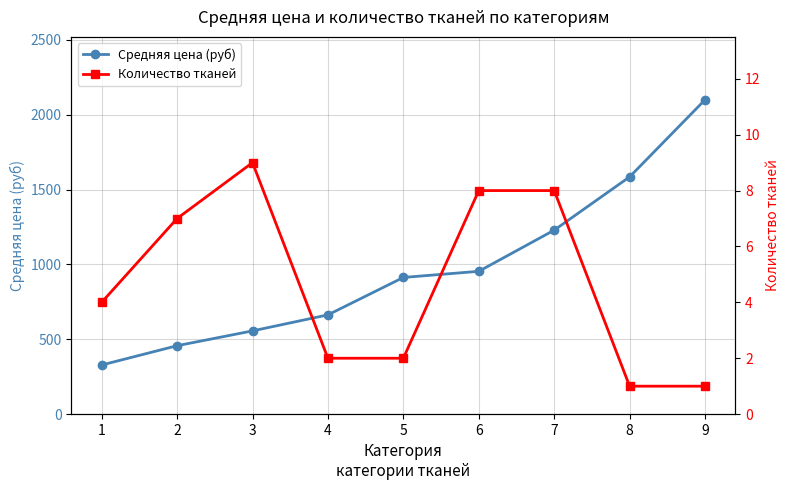

Is it true that Количество тканей equals 1 at 9?

True